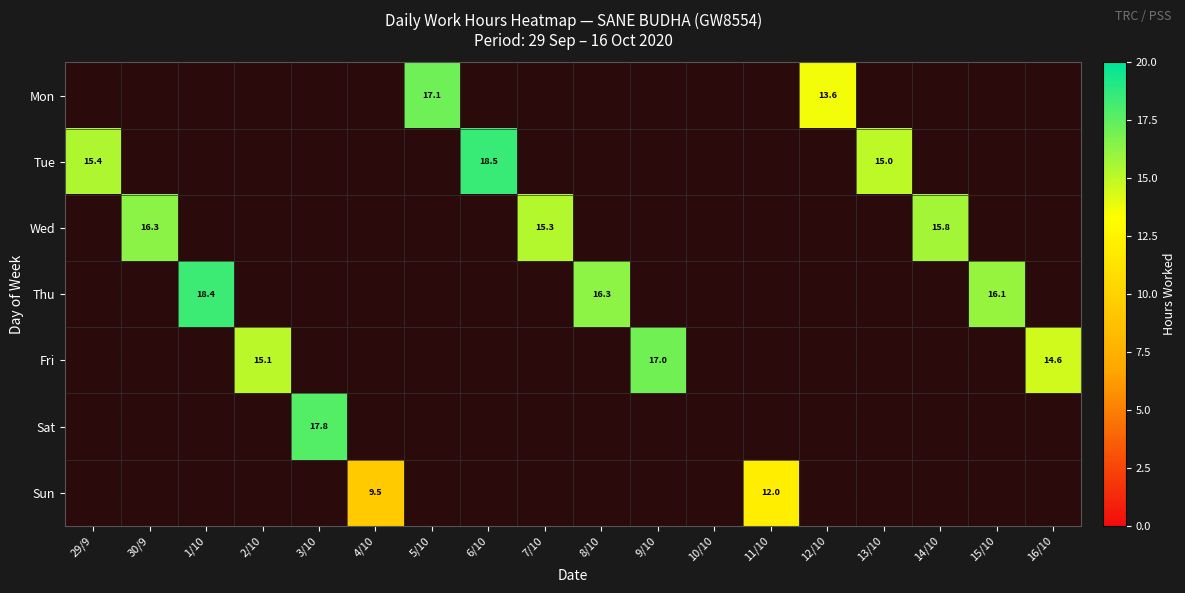

The Sat series shows 8.5 at 3/10. True or false?

False